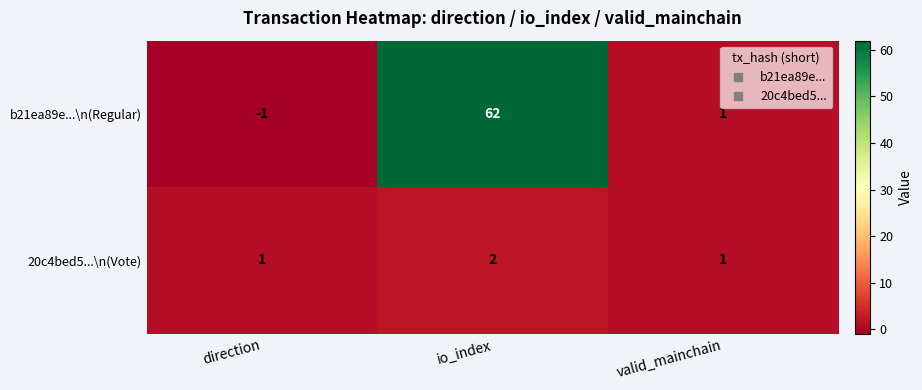

How many data points does each series have?

3